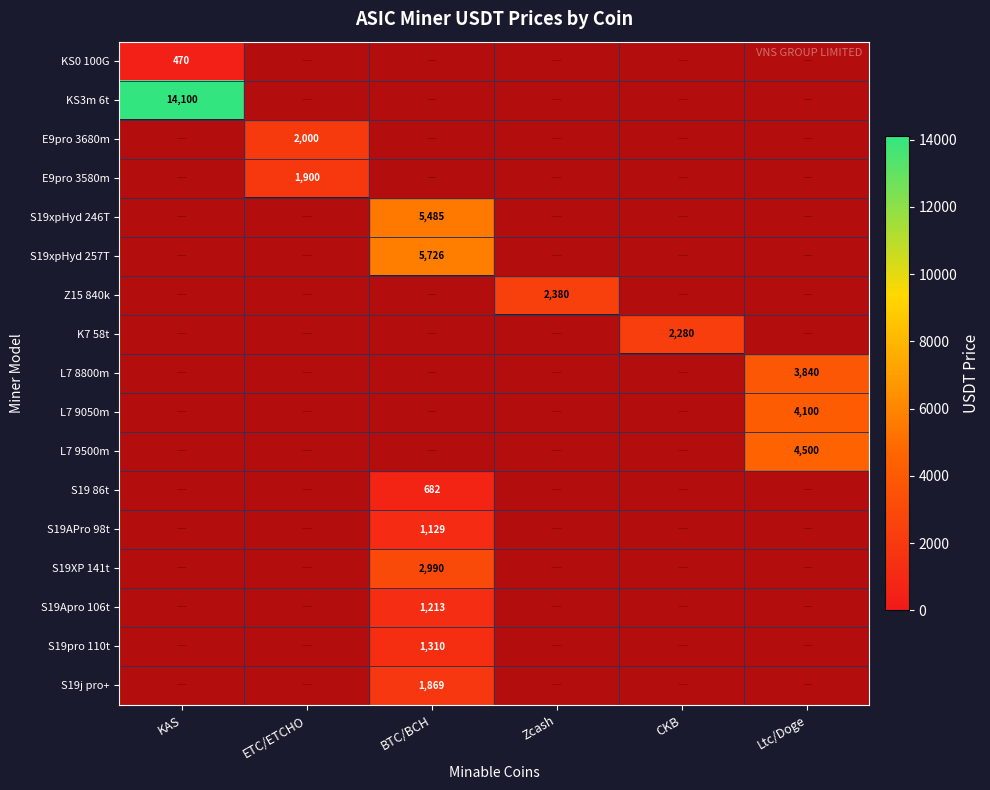

The KS0 100G series shows 470 at KAS. True or false?

True